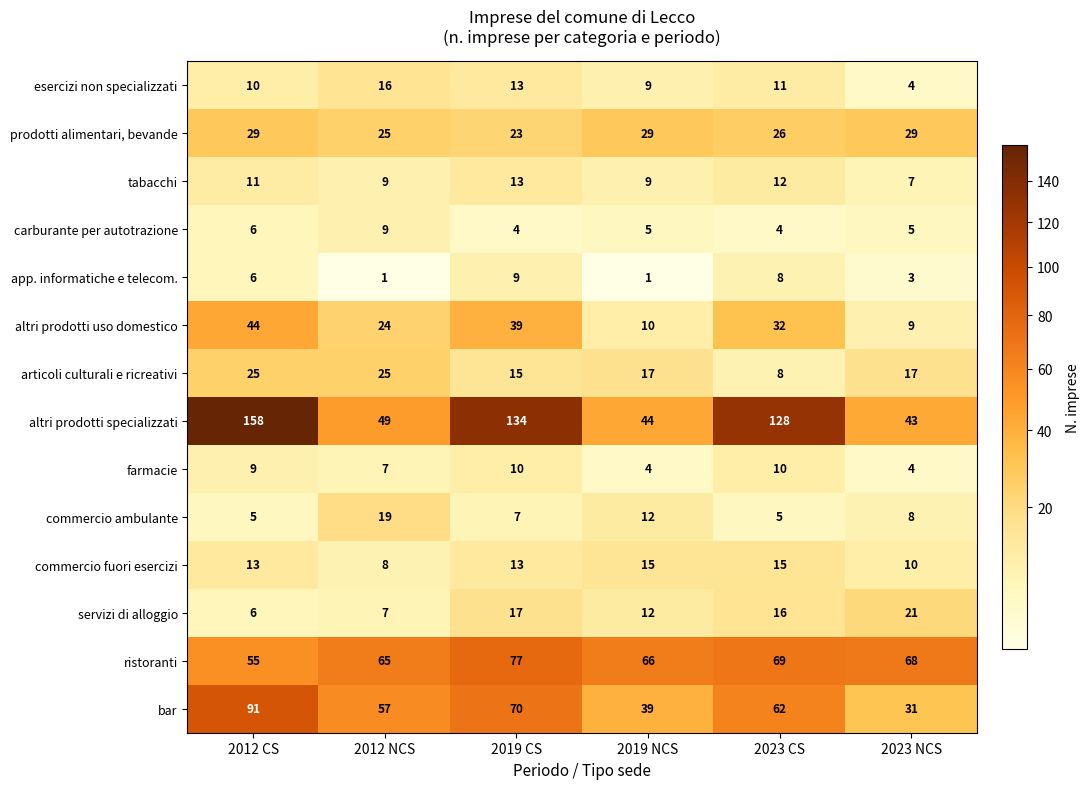

True or false: ristoranti has a value of 69 at 2023 CS.

True